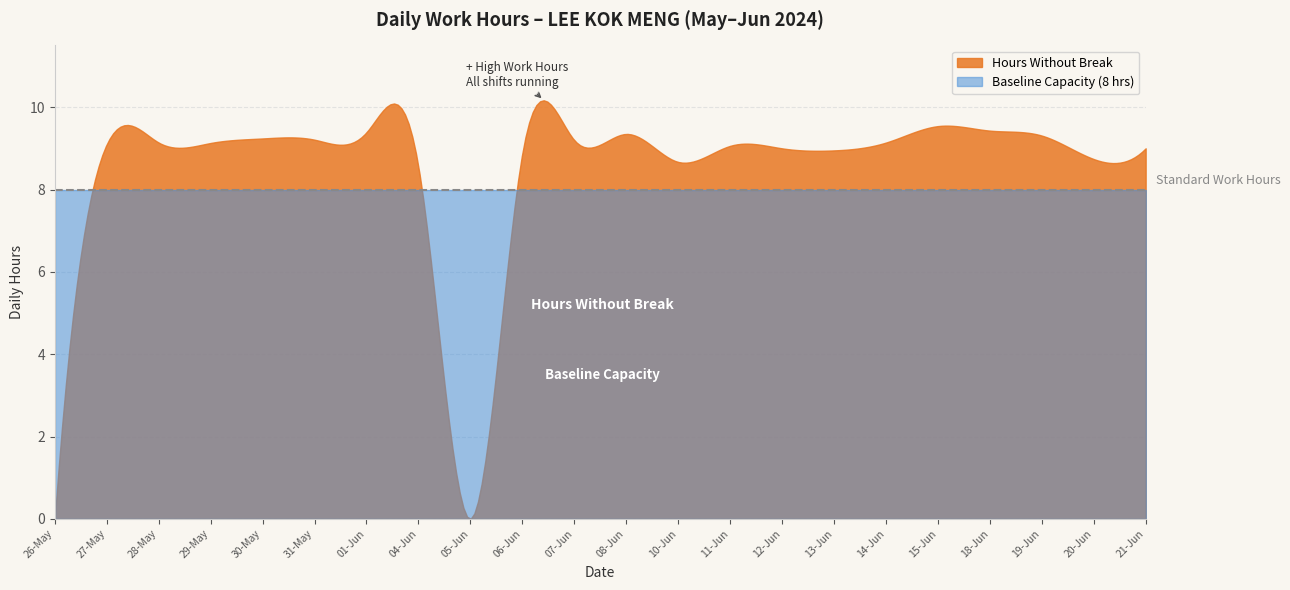

What are all the series names shown in the legend?

Hours Without Break, Baseline Capacity (8 hrs)